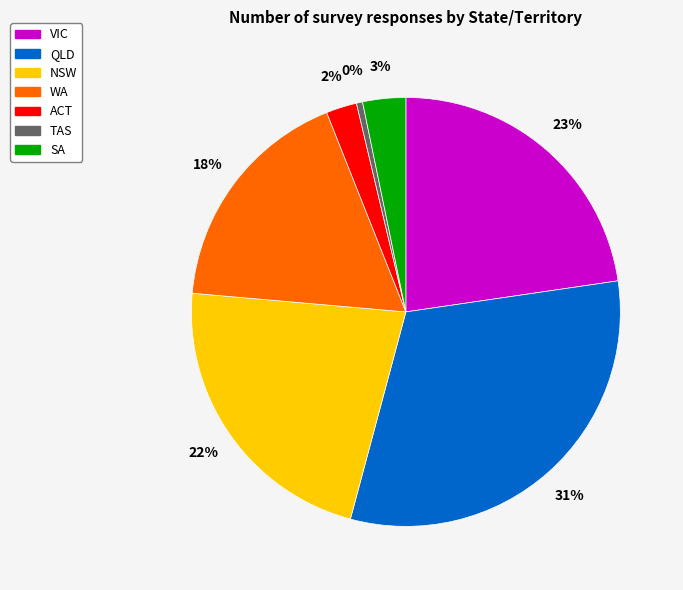

To the nearest percent, what is the combined percentage of SA and WA?

21%